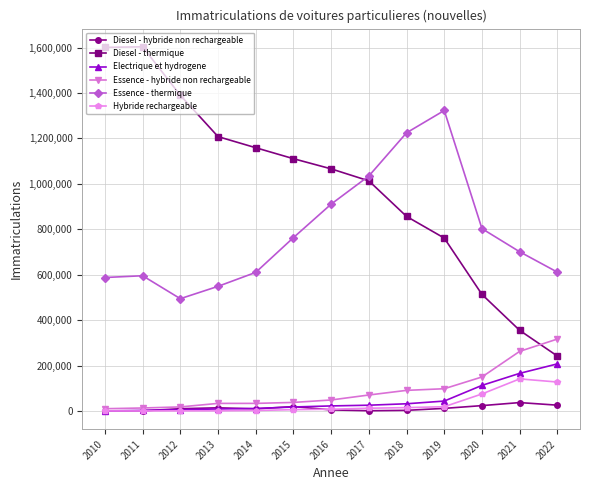

What is the greatest value displayed?

1603318